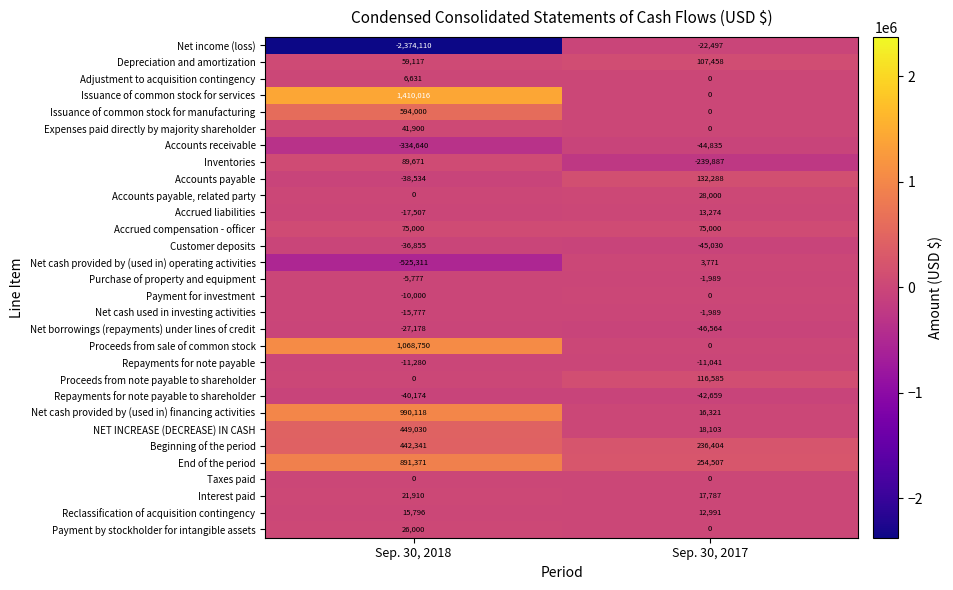

What is the difference between the maximum and minimum values in the Inventories series?

329558